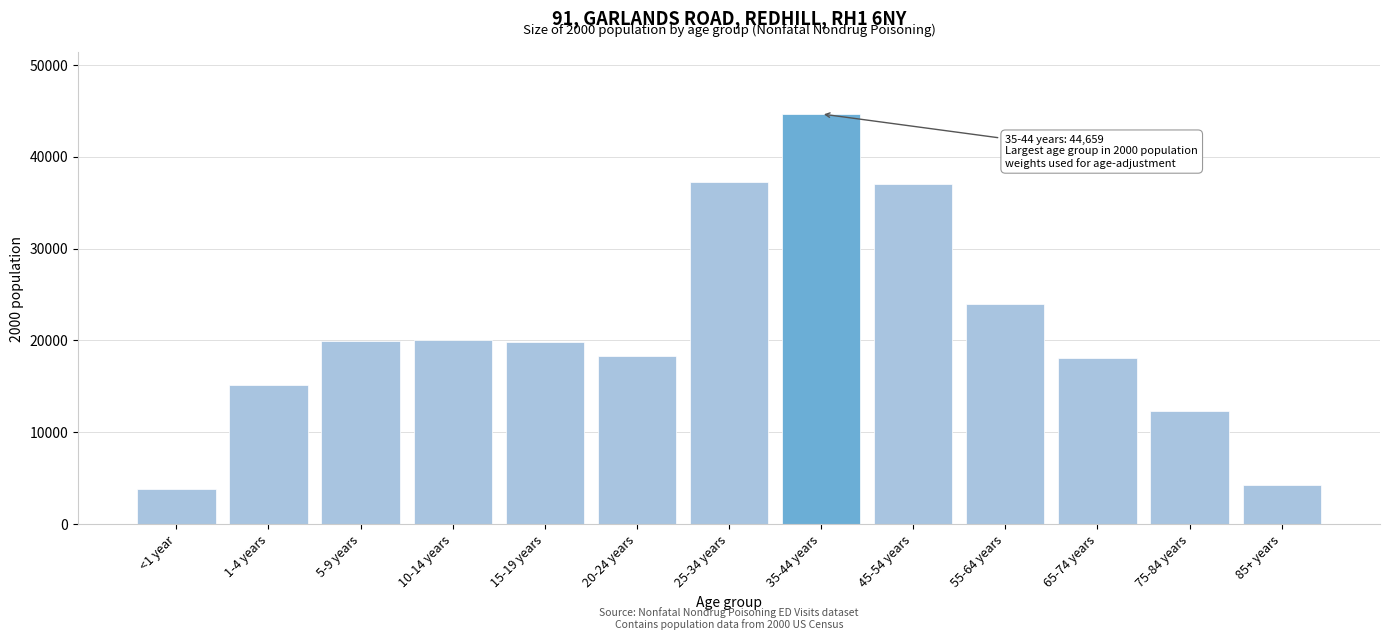

What is the greatest value displayed?

44659